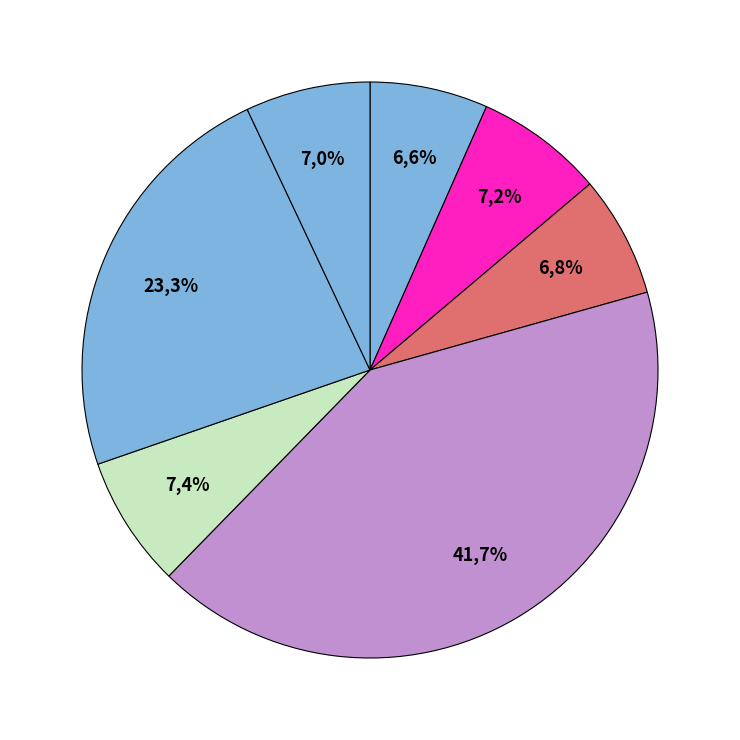

Which category has the smallest portion of the pie?

Acta de Apertura